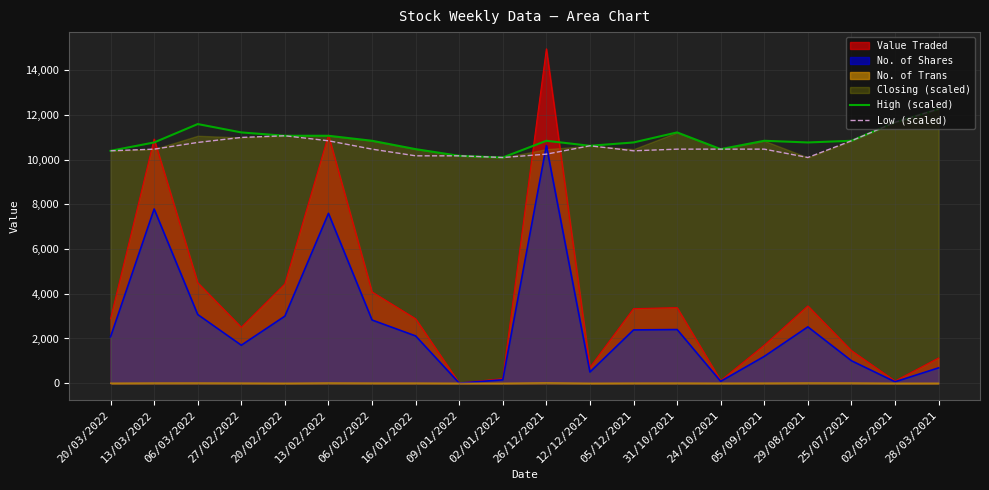

List the labels in order of Low (scaled) value, largest first.

28/03/2021, 02/05/2021, 20/02/2022, 27/02/2022, 13/02/2022, 25/07/2021, 06/03/2022, 12/12/2021, 13/03/2022, 06/02/2022, 31/10/2021, 24/10/2021, 05/09/2021, 20/03/2022, 05/12/2021, 26/12/2021, 16/01/2022, 09/01/2022, 02/01/2022, 29/08/2021